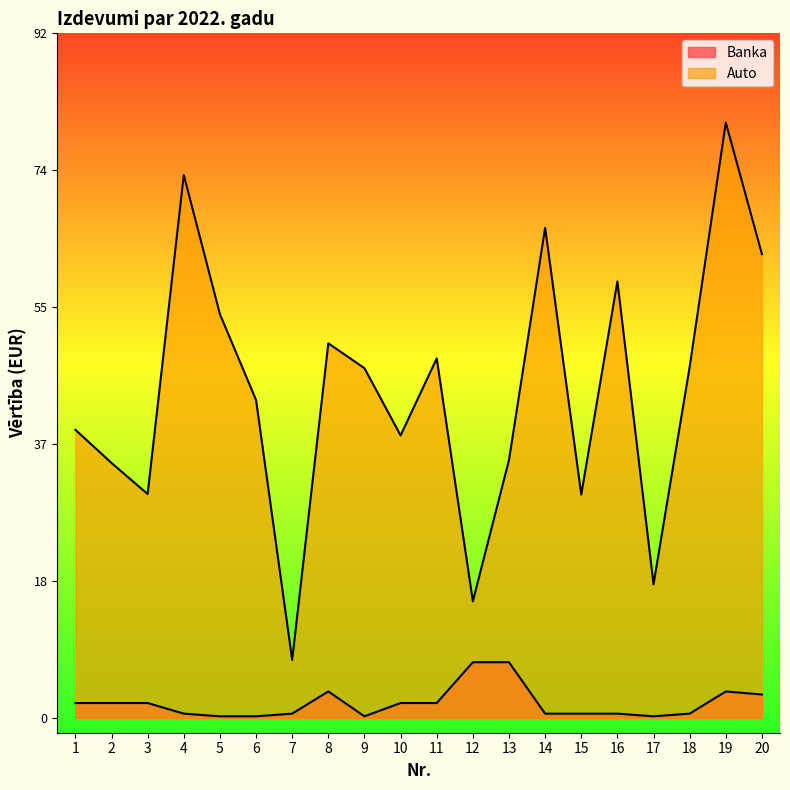

Is the value of Auto at 16 greater than the value of Banka at 7?

Yes